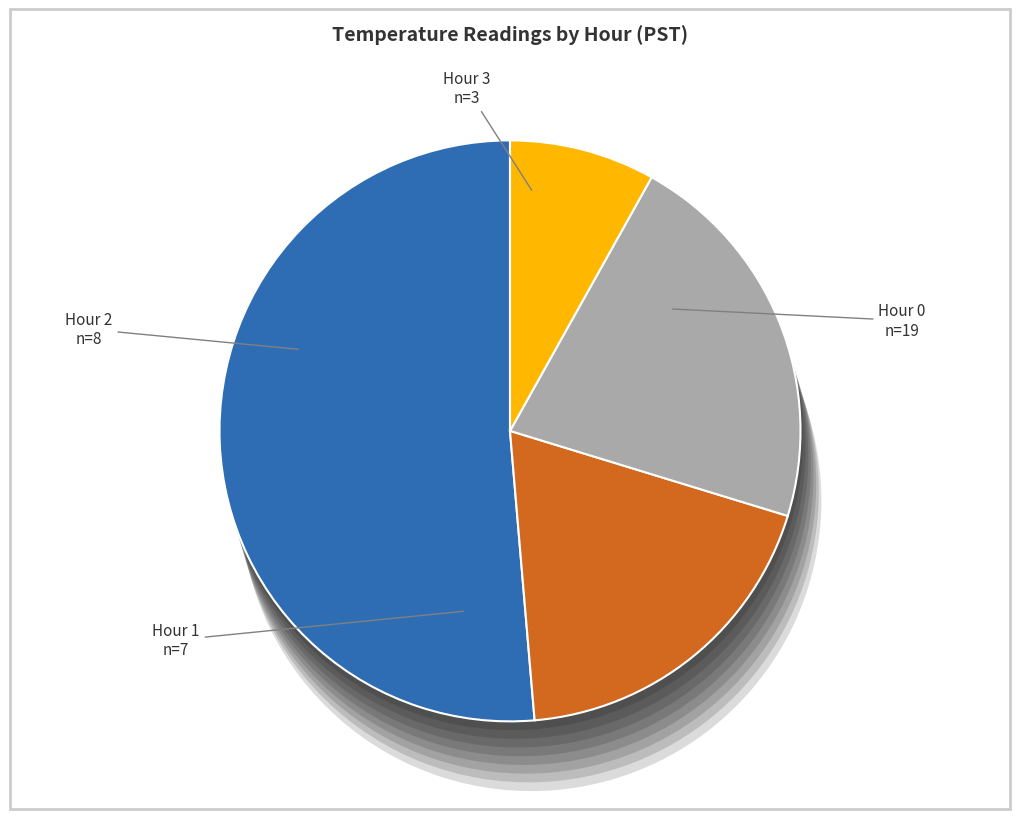

What is the change in value from Hour 0
n=19 to Hour 1
n=7?

-12